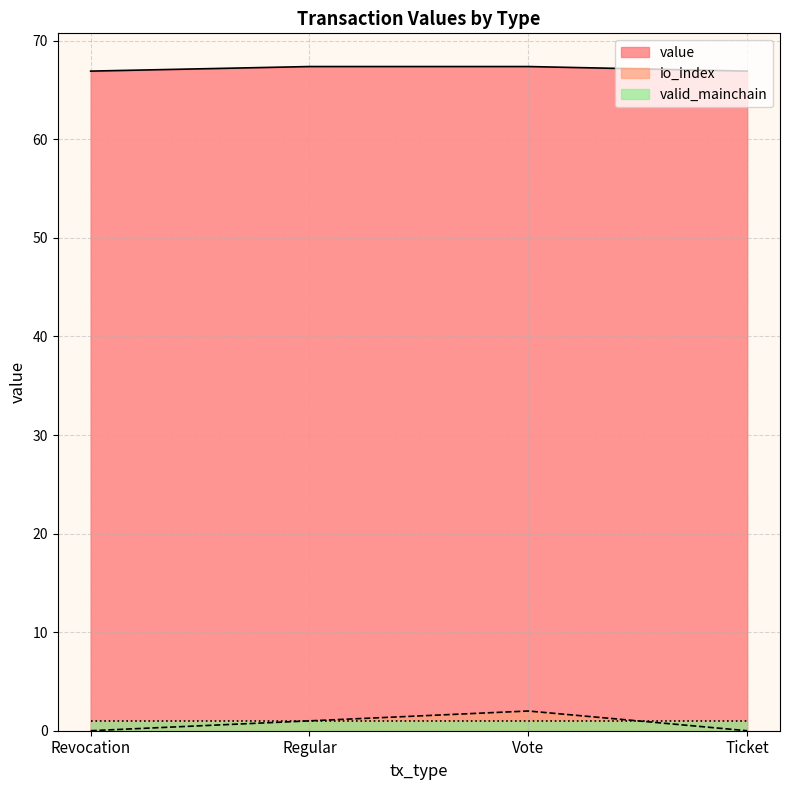

True or false: value and io_index intersect in this chart.

False